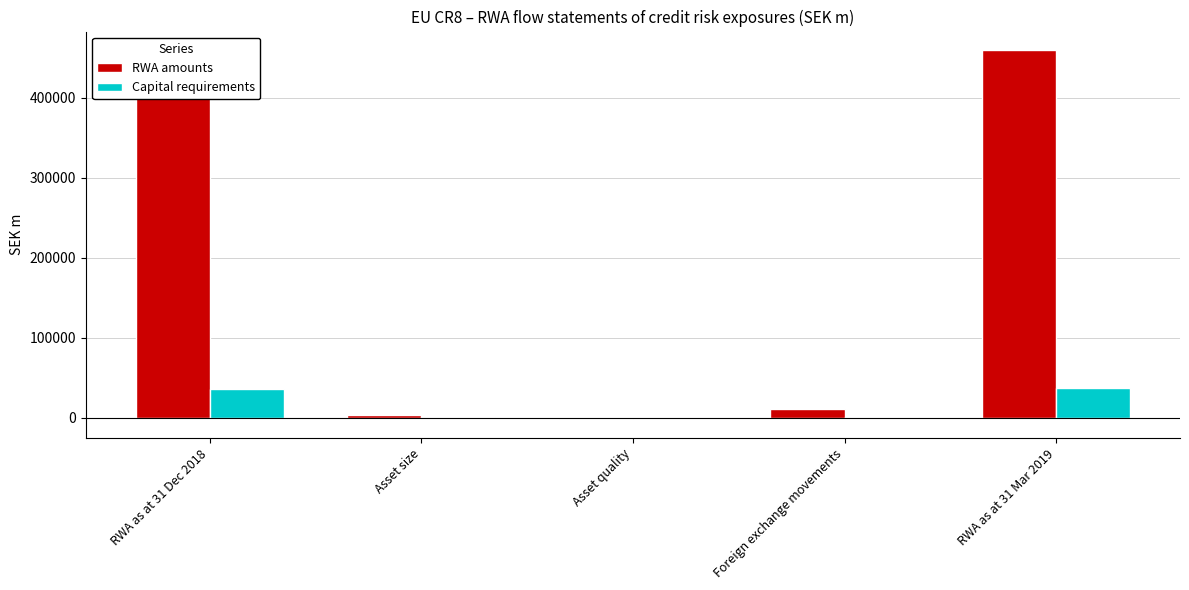

What is the highest value of the Capital requirements series?

36747.3